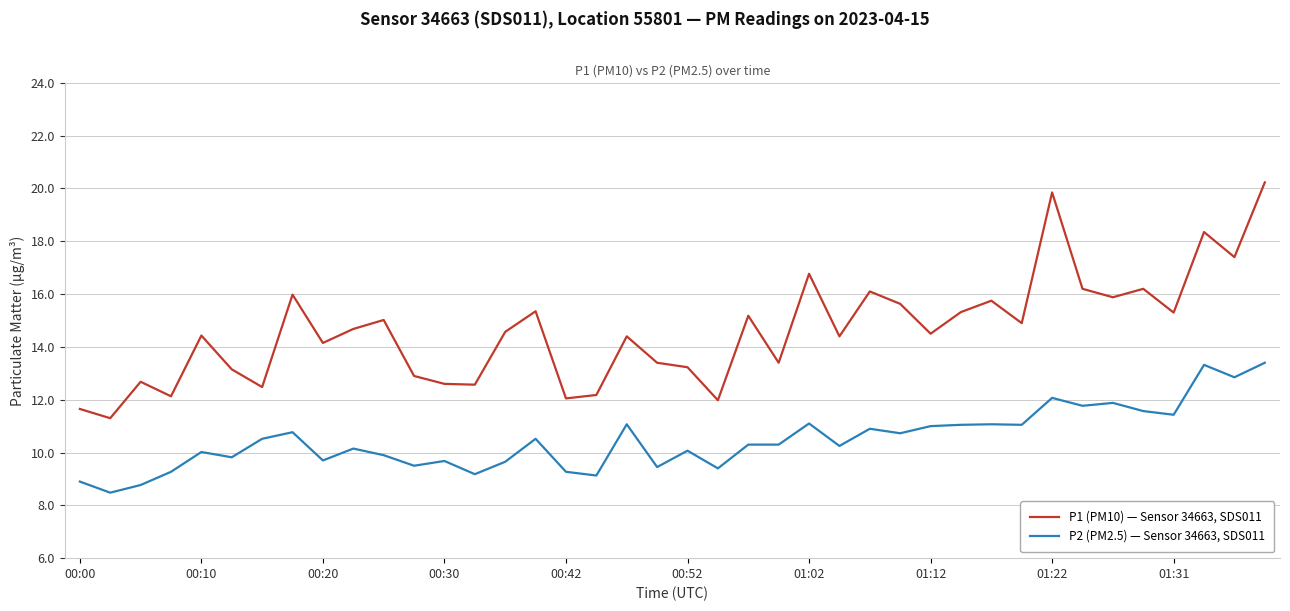

Which series has the largest total across all categories?

P1 (PM10) — Sensor 34663, SDS011